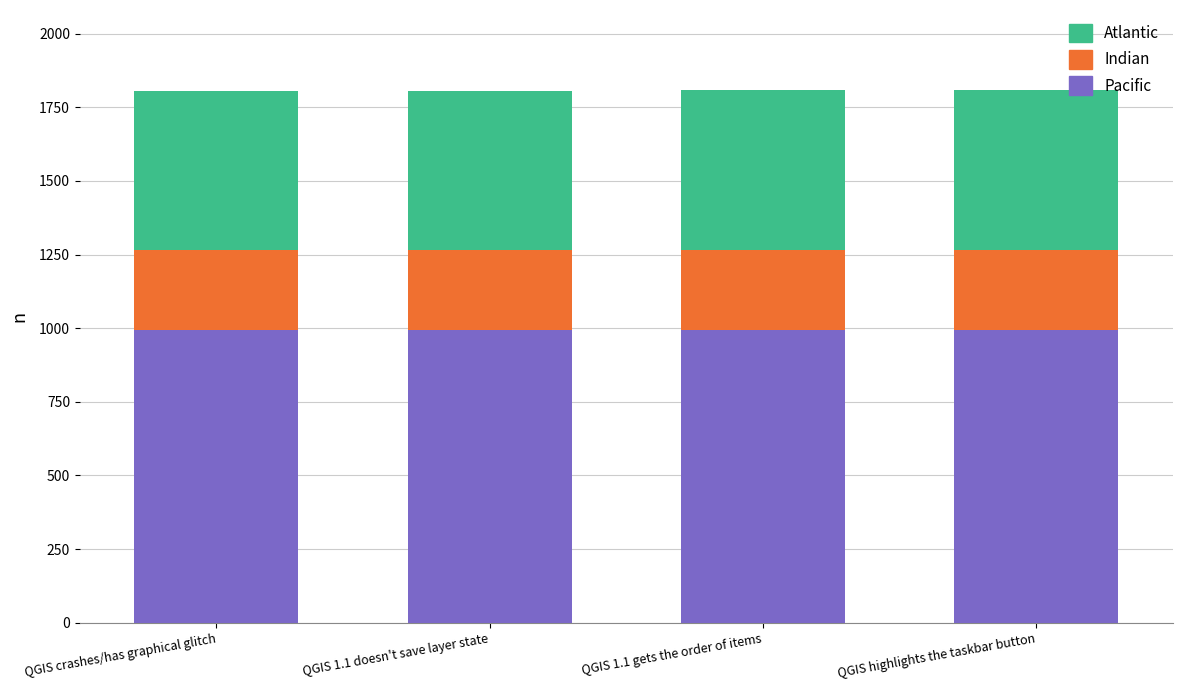

What are all the series names shown in the legend?

Atlantic, Indian, Pacific